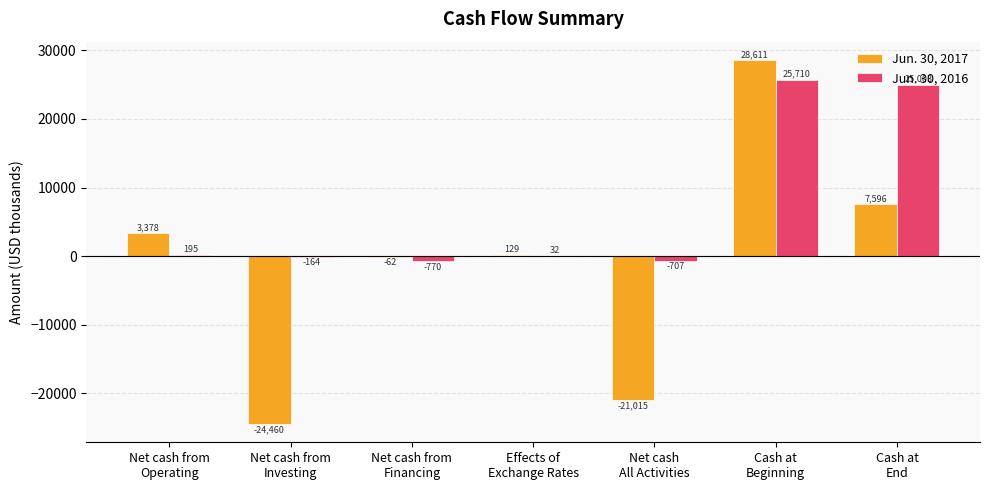

How many data points does each series have?

7